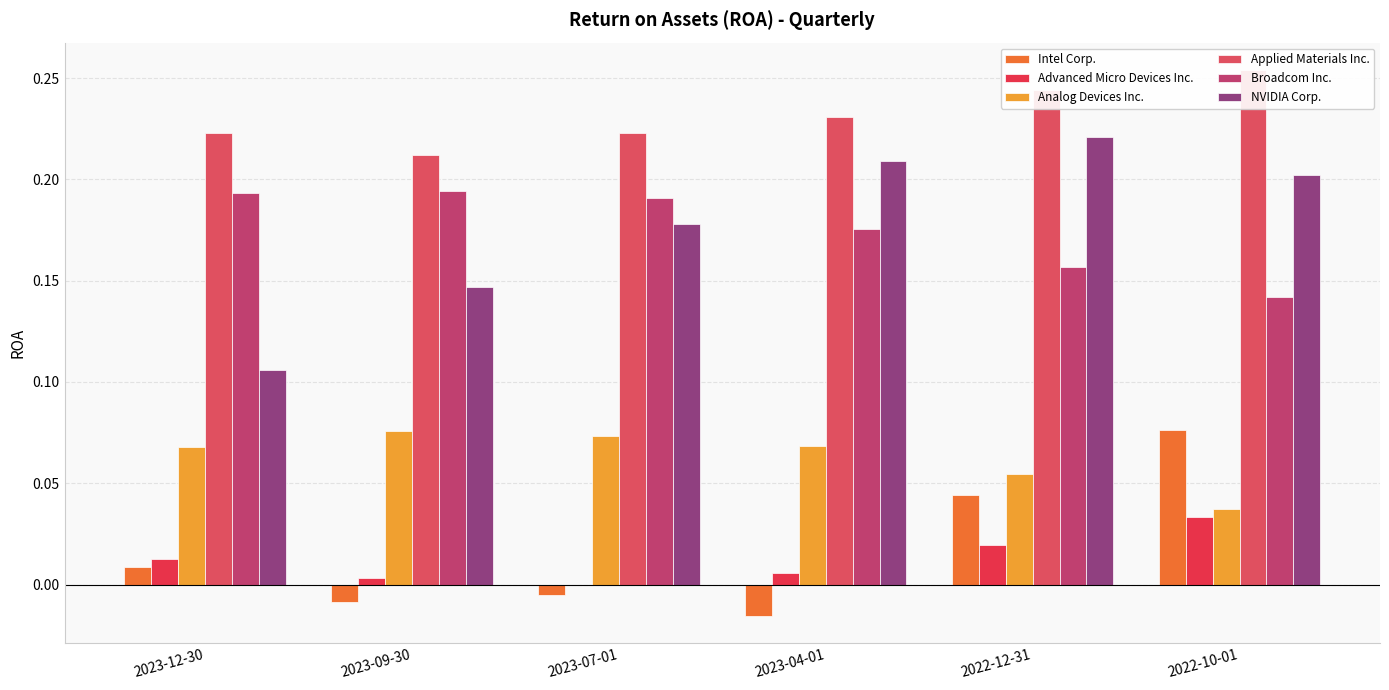

What is the difference between the highest and lowest values at 2023-12-30?

0.2